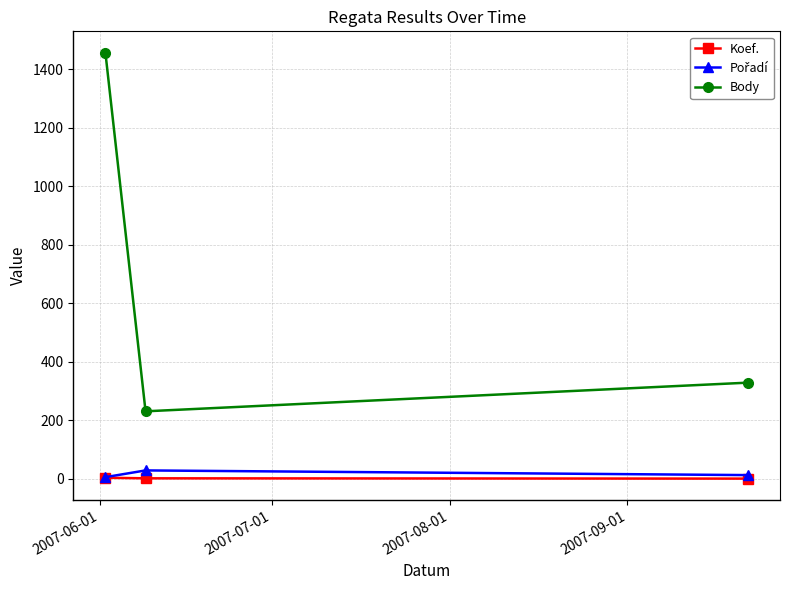

Which series has the largest total across all categories?

Body